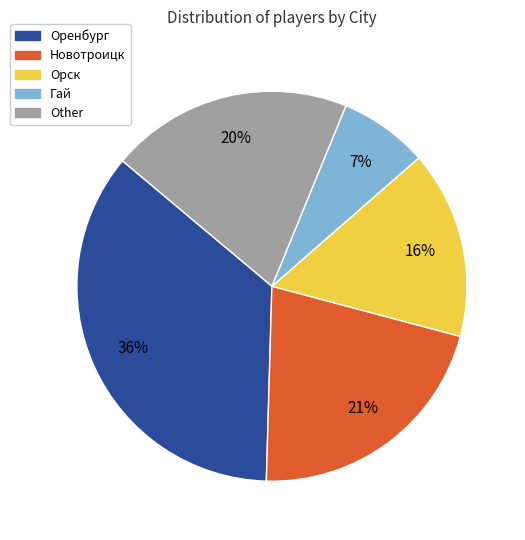

Does Other account for over 50% of the chart?

No